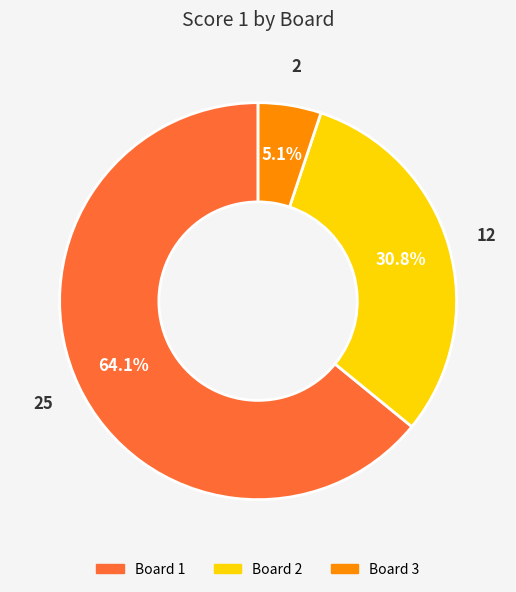

Which slice represents more than half of the pie?

1